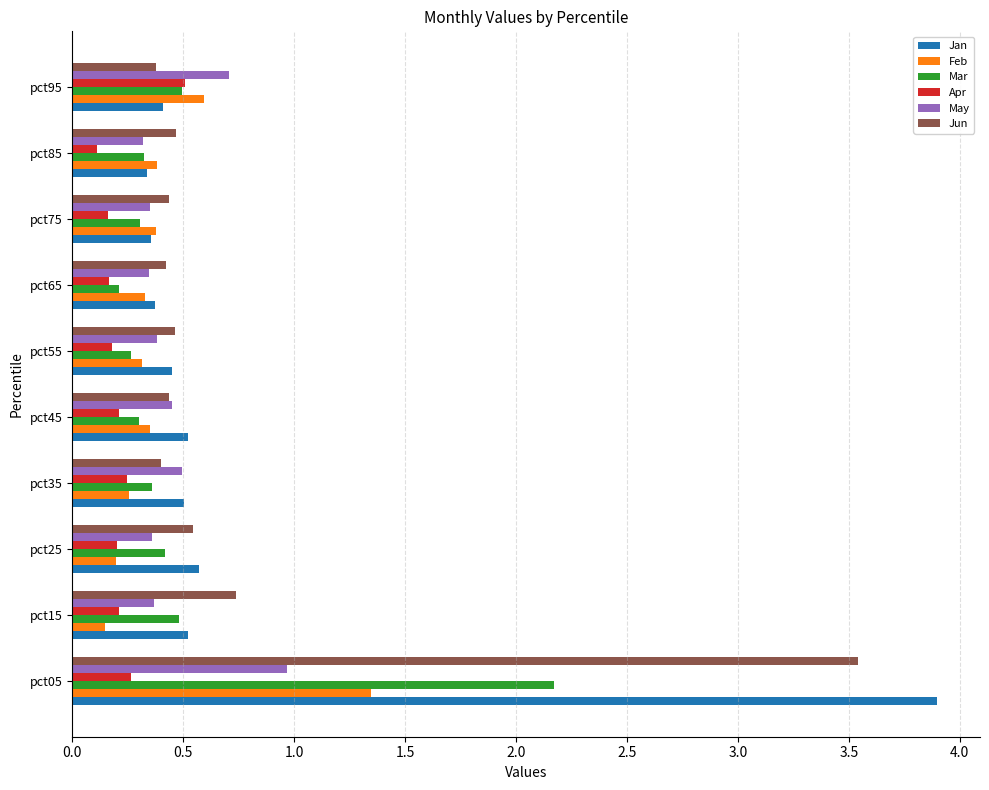

Which series has the widest spread of values?

Jan